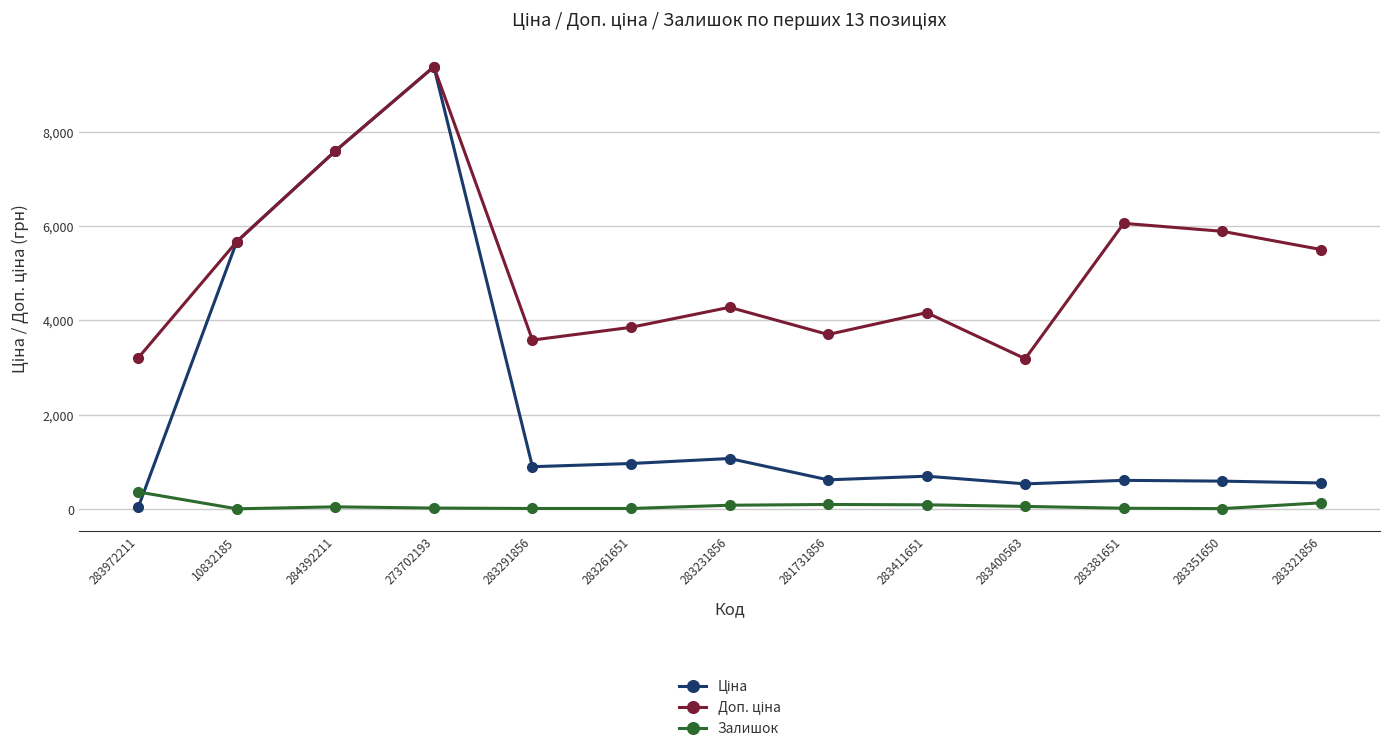

At how many categories does at least one series exceed 3435?

11